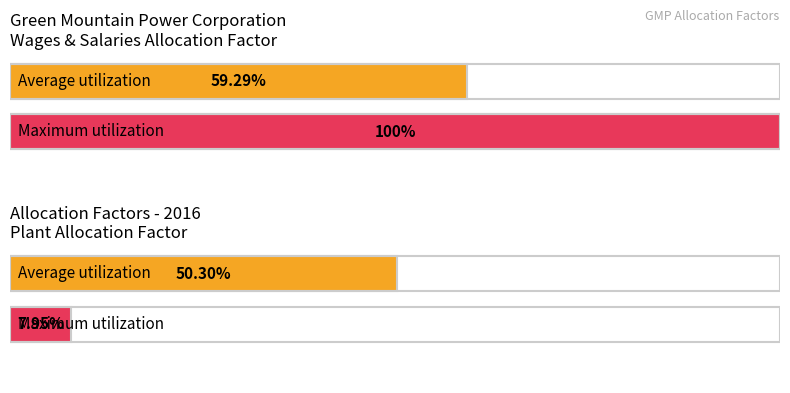

True or false: Maximum utilization has a value of 0.1 at Plant Allocation Factor.

True